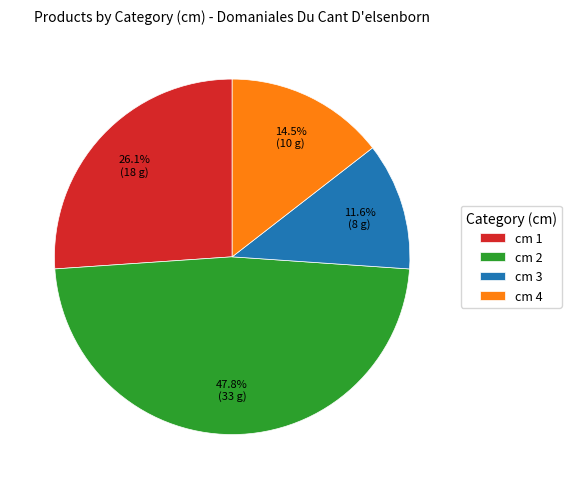

Which slice is the smallest?

cm 3